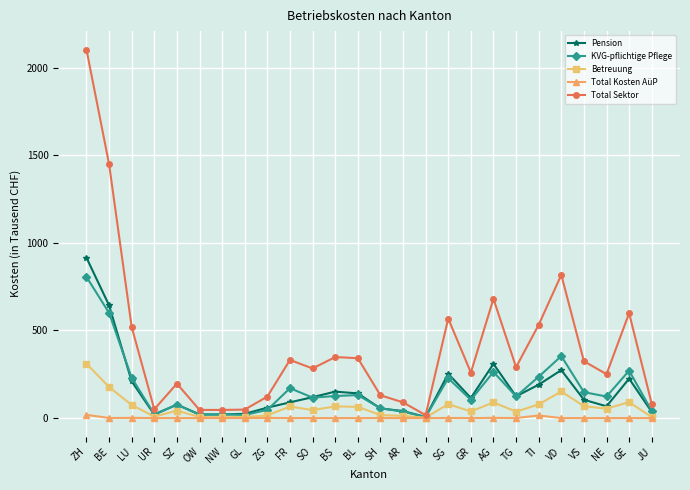

What is the label of the 25th point from the left?

GE